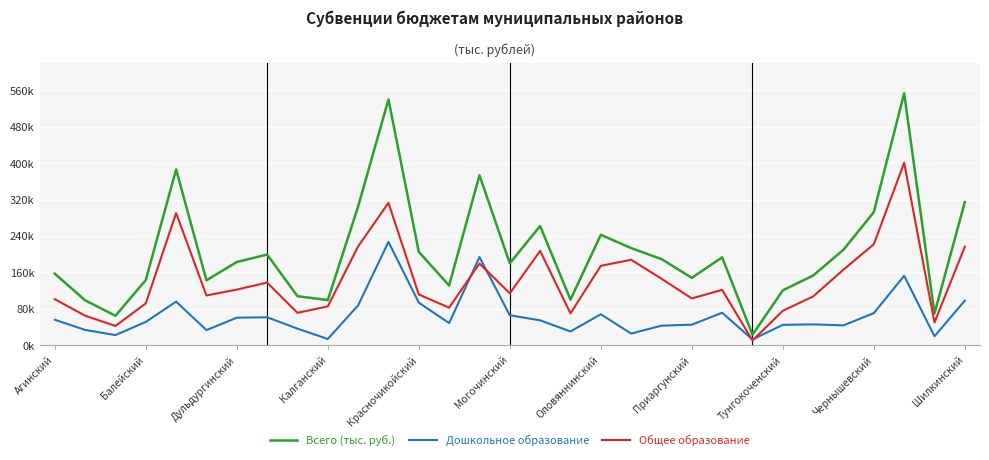

Does the chart have visible grid lines?

Yes